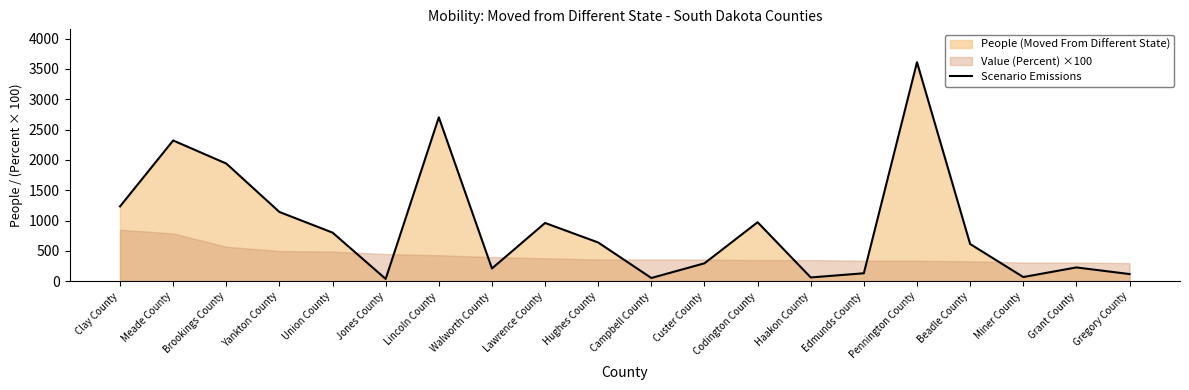

How many lines are shown in the chart?

1